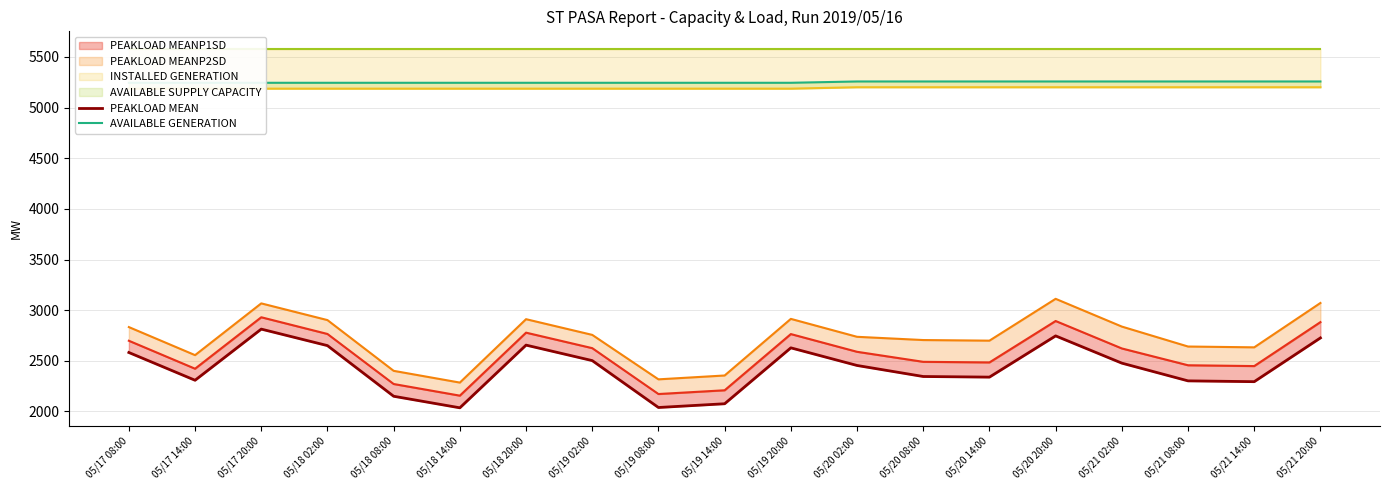

What is the difference between the second highest and second lowest values in the AVAILABLE GENERATION series?

13